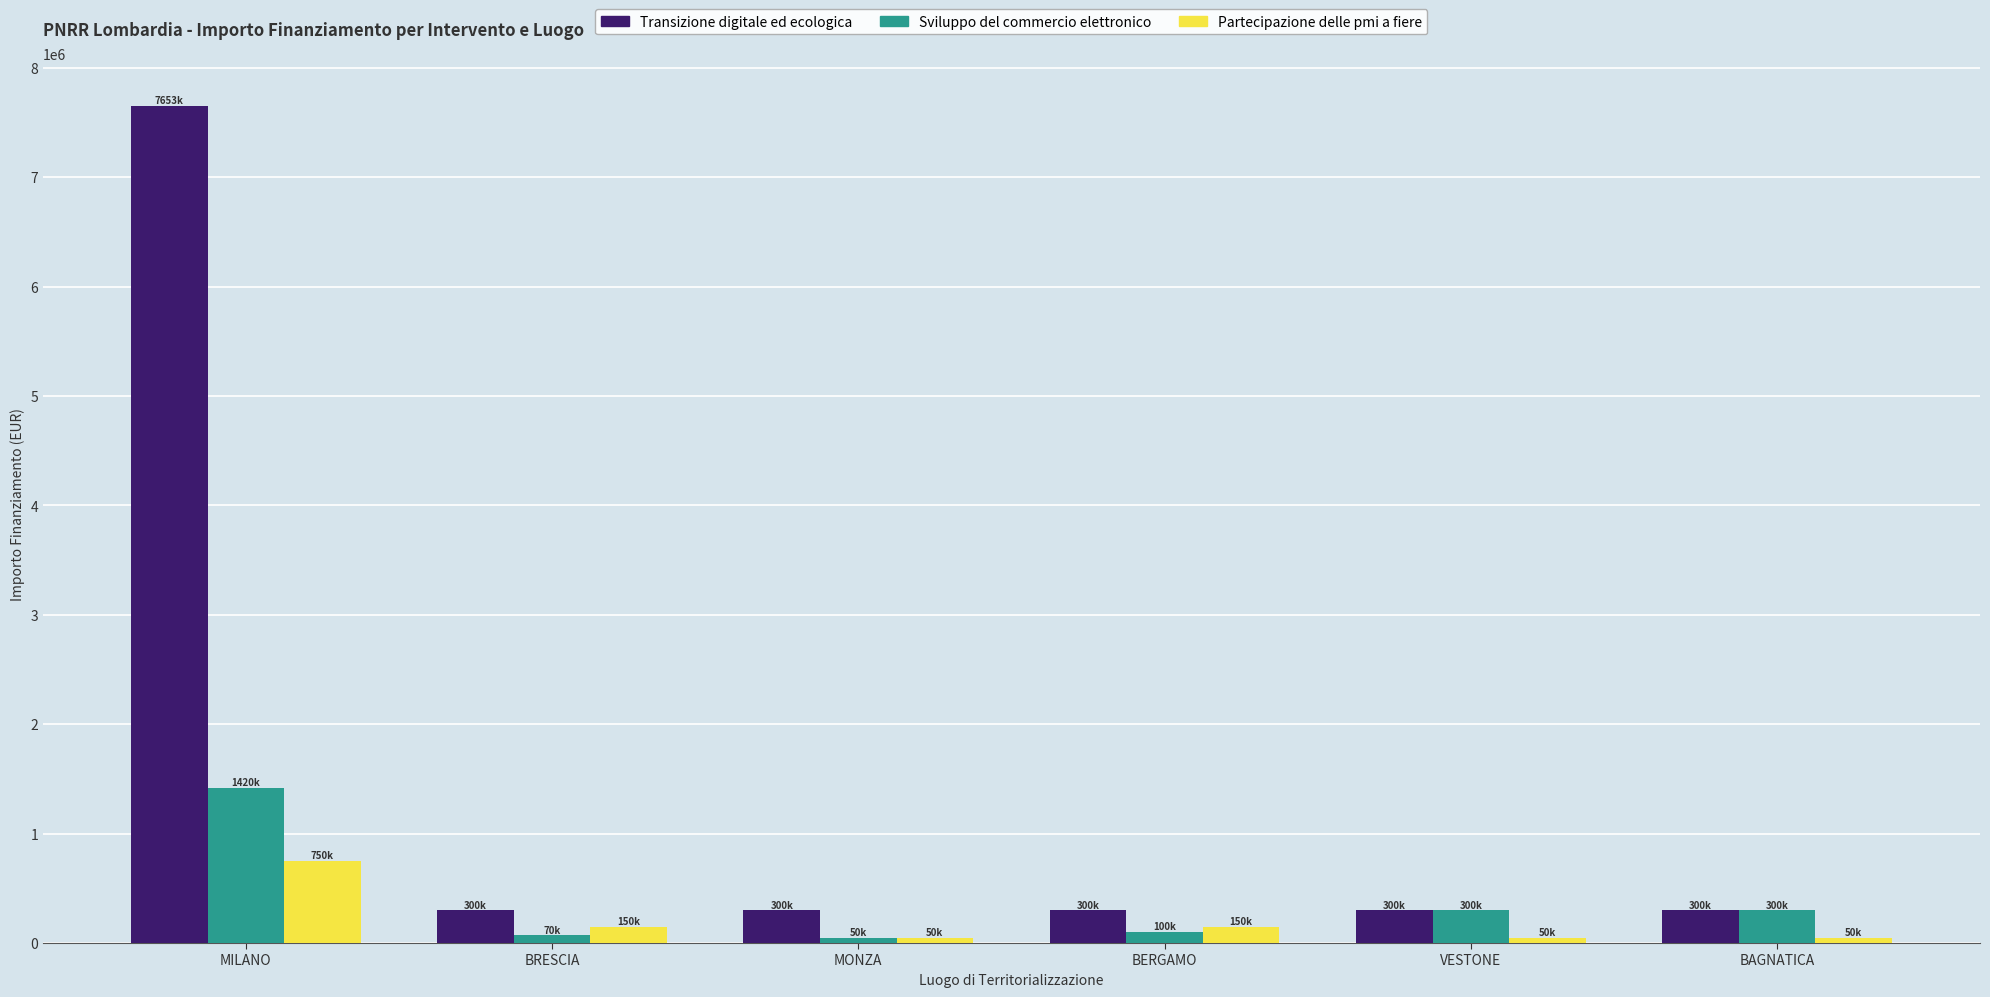

How many series are shown in this chart?

3